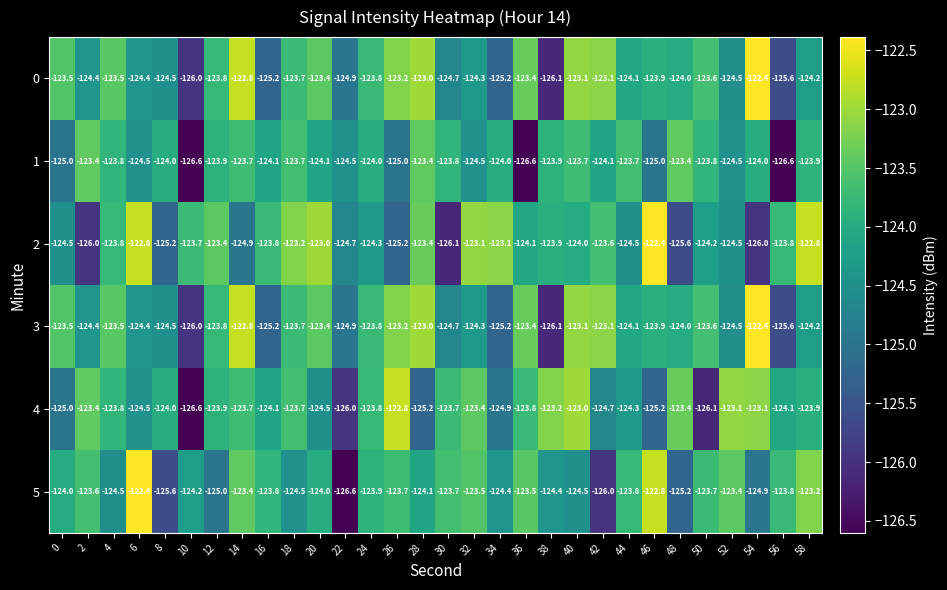

Which series changed the most between 12 and 46?

5